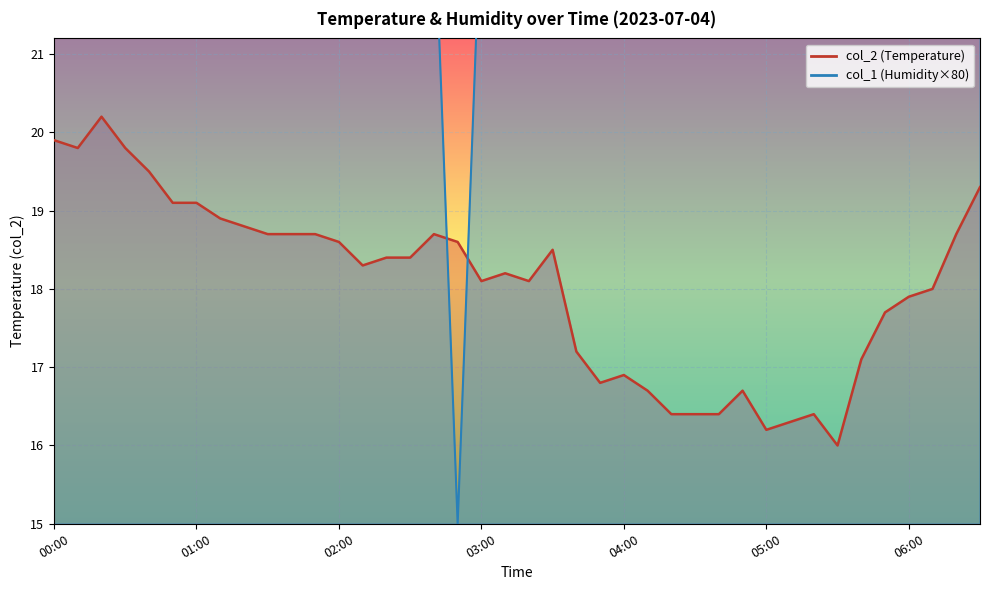

How many data points in col_2 line are less than 18?

15